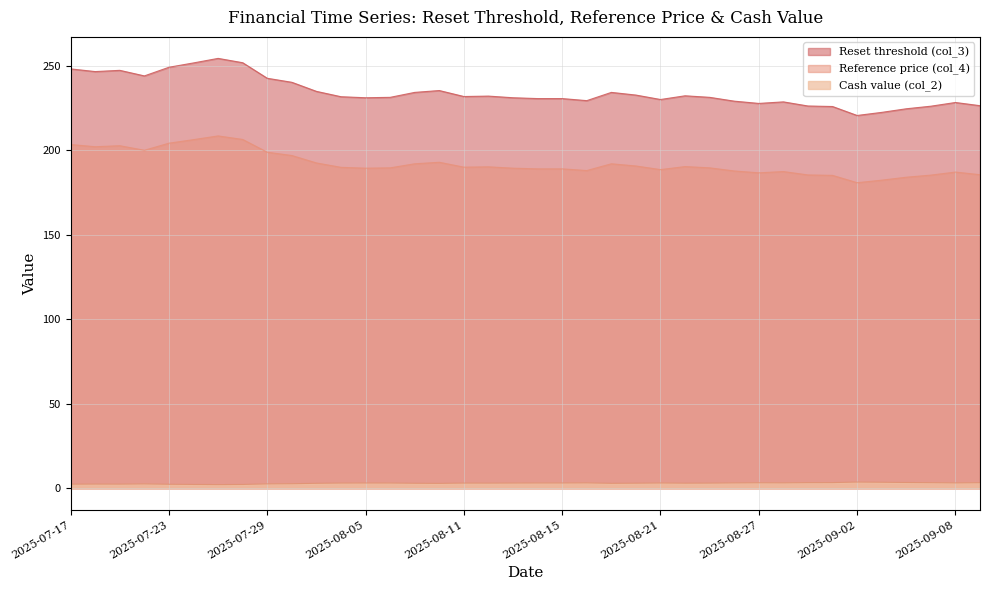

How many values in the Reference price (col_4) series are below 190?

19